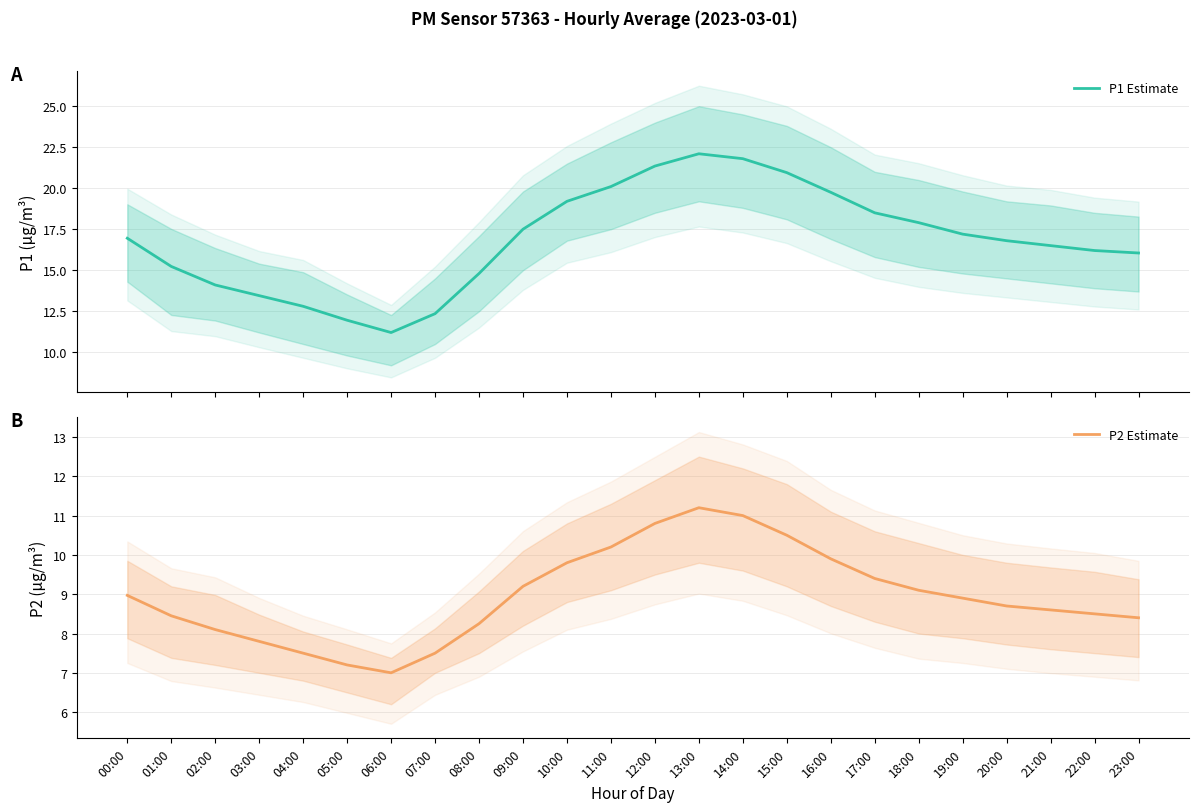

Which series changed the most between 02:00 and 13:00?

P1 Estimate